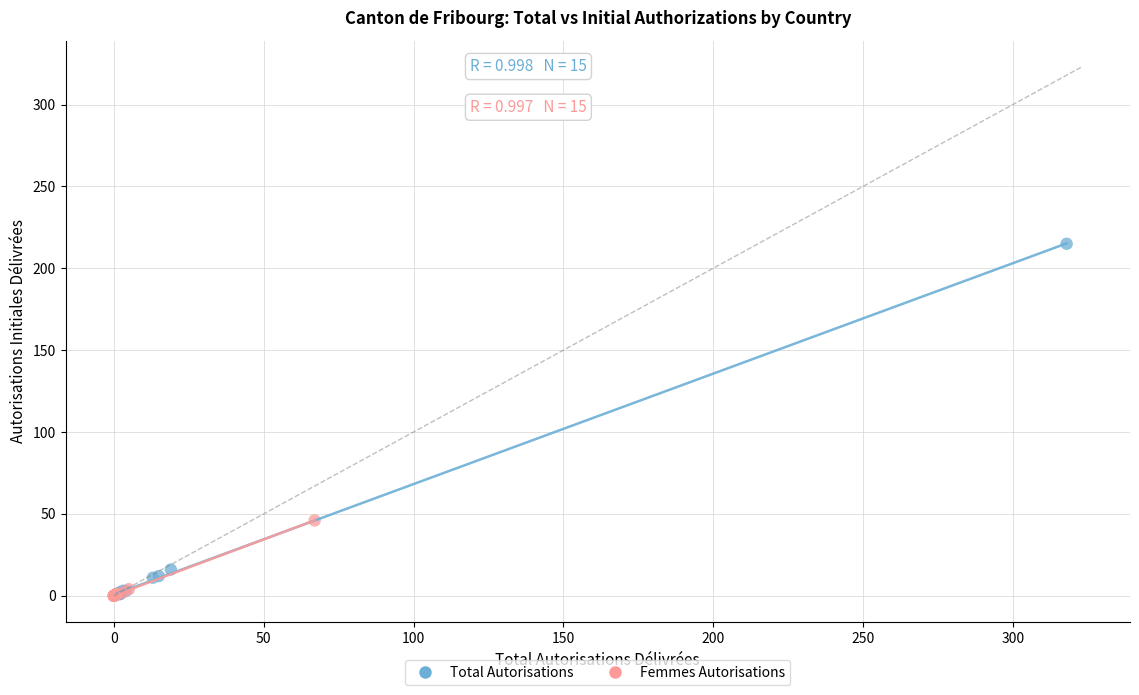

Which series contains the highest Y value?

Total Autorisations